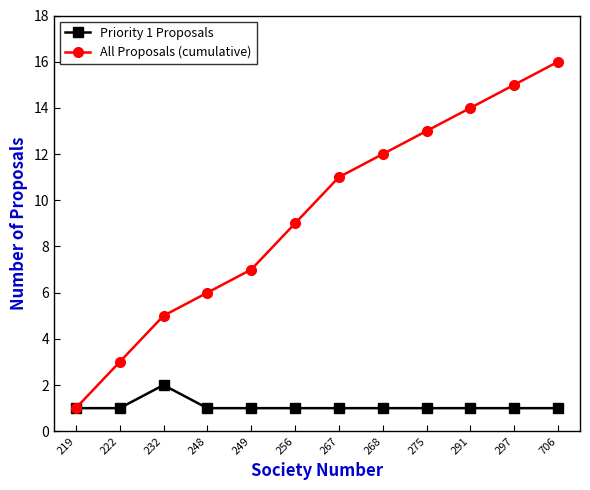

Rank the series by their average value, from lowest to highest.

Priority 1 Proposals, All Proposals (cumulative)